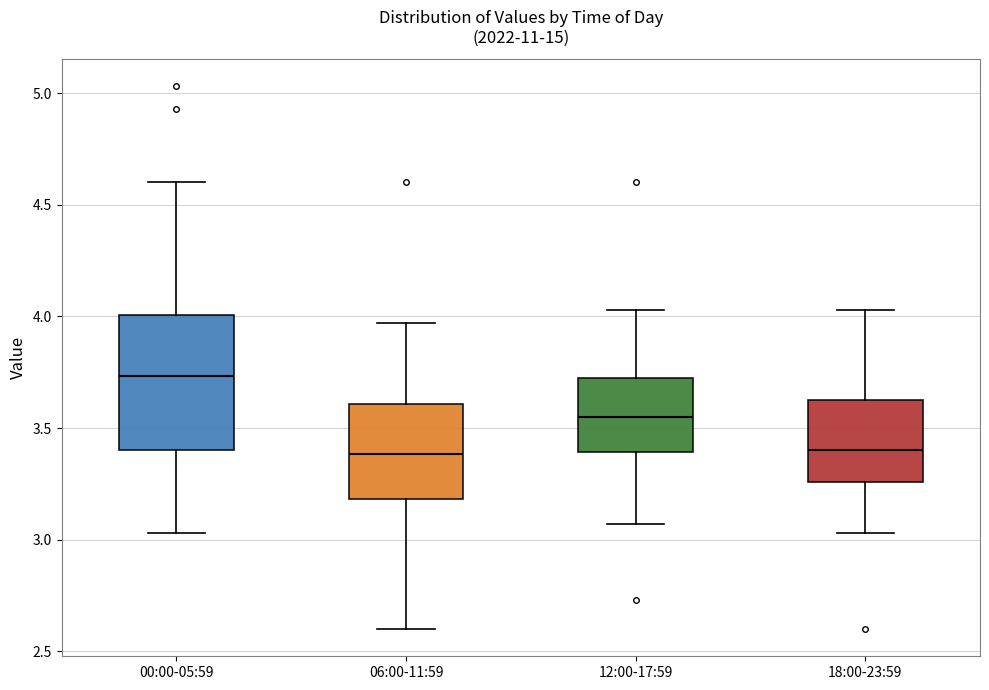

Which box's median line is the highest?

00:00-05:59